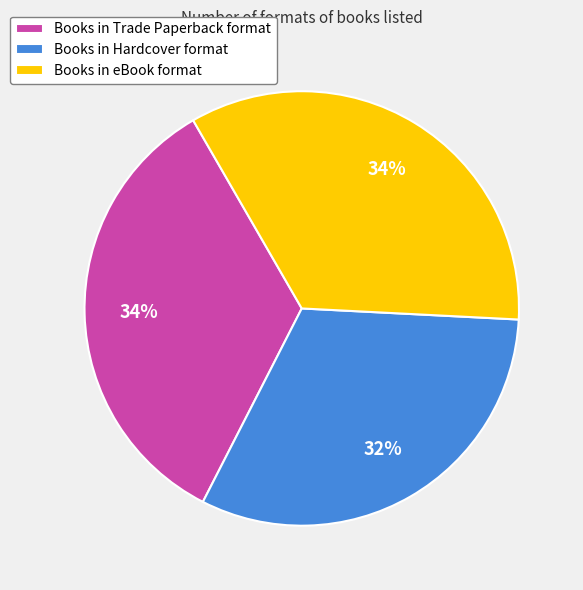

Between Books in Hardcover format and Books in Trade Paperback format, which is larger?

Books in Trade Paperback format